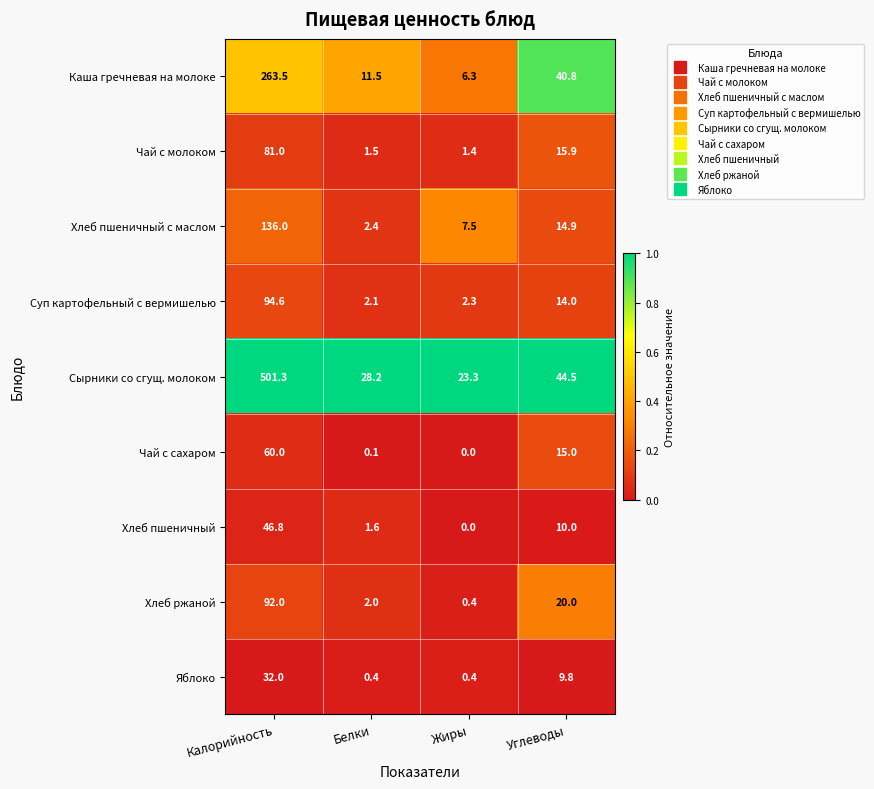

Which category has the highest value in the Хлеб пшеничный с маслом series?

Калорийность